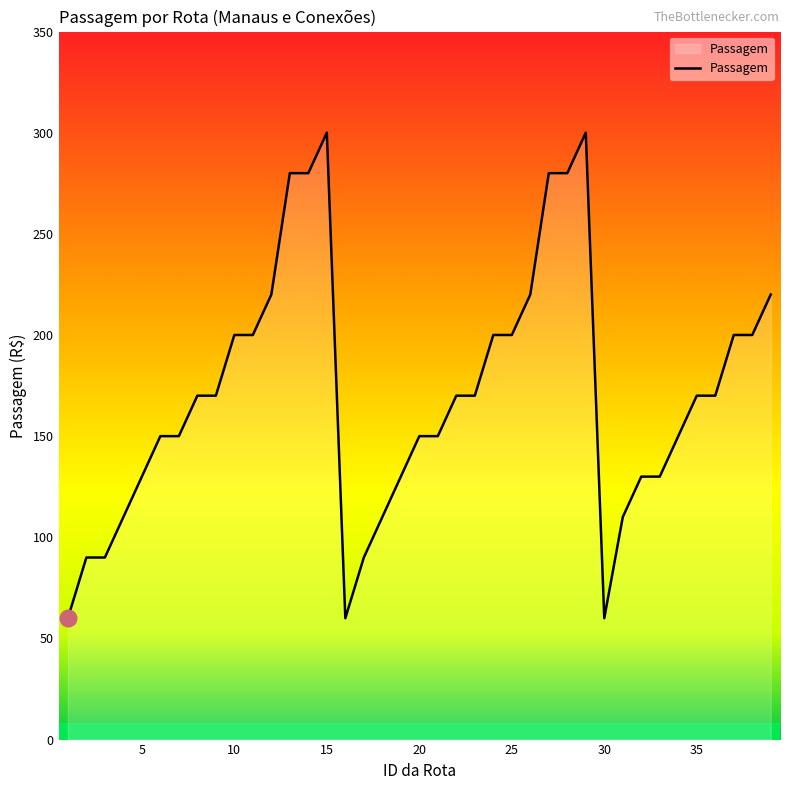

What is the maximum value shown in the chart?

300